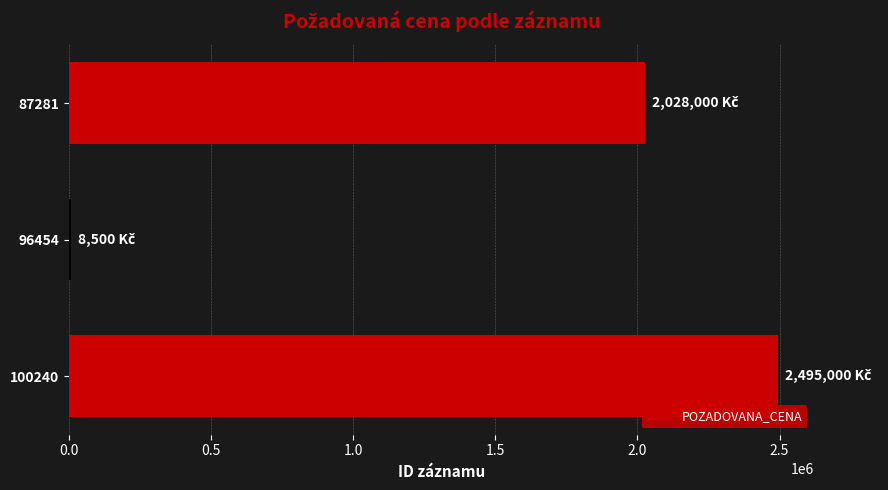

What is the average value?

1510500